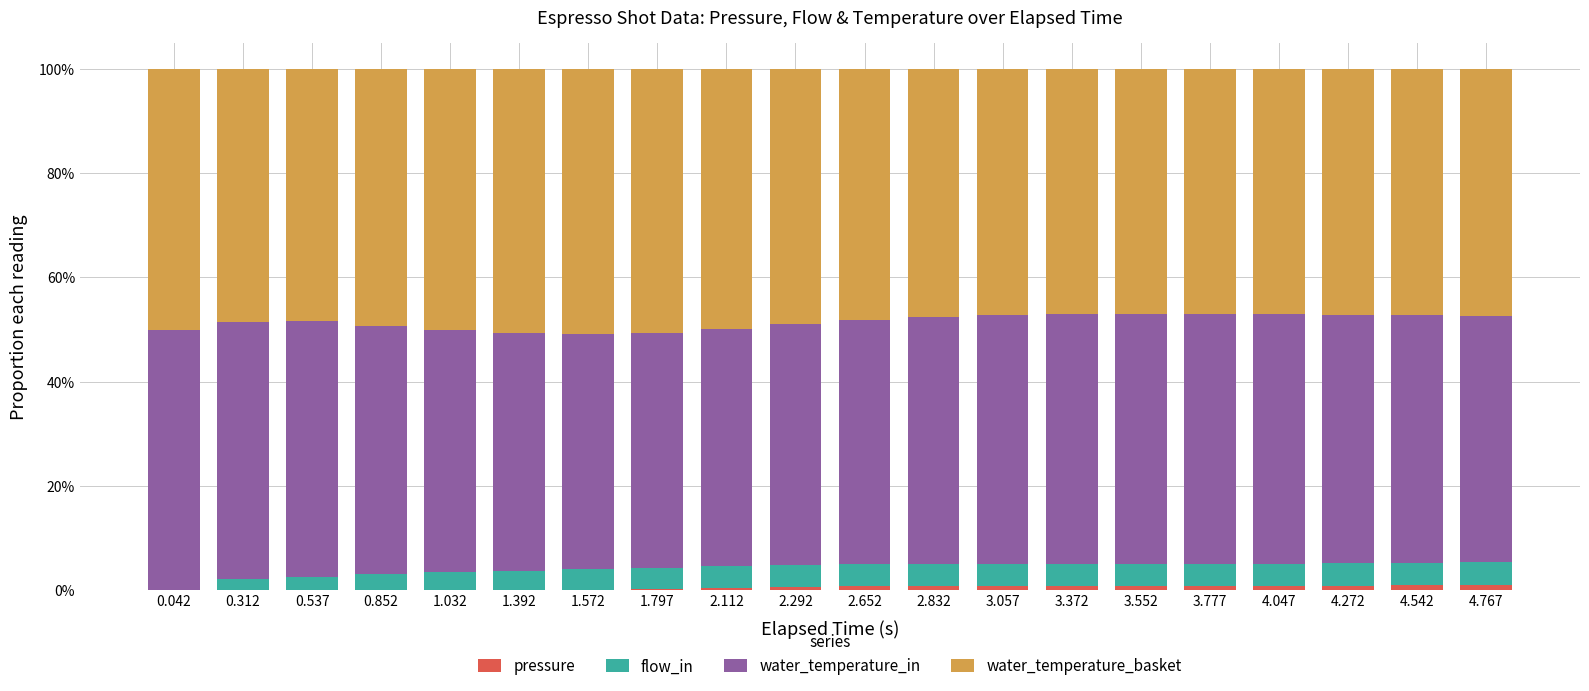

True or false: water_temperature_basket has a value of 0.5 at 4.272.

True